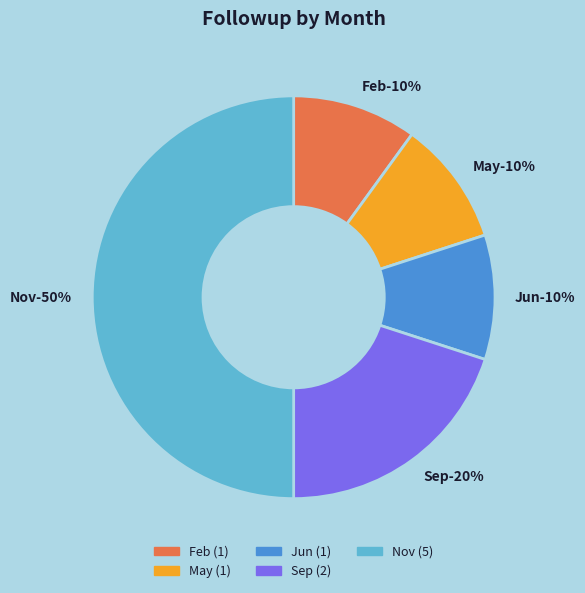

Does any single category account for the majority?

No